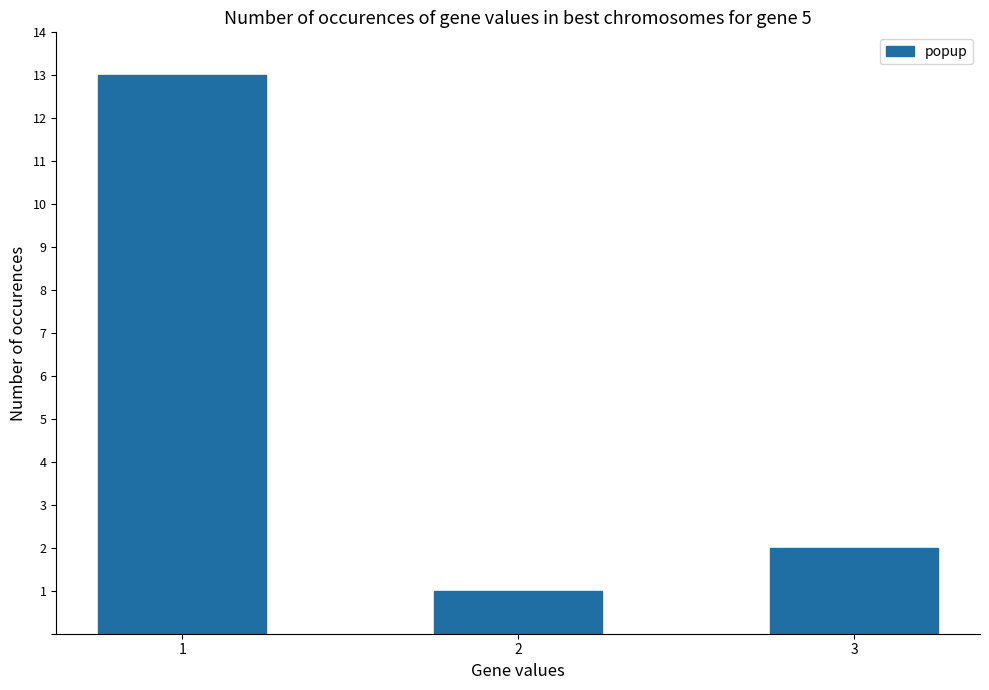

Reading left to right, list all the values displayed in this chart.

1=13	2=1	3=2